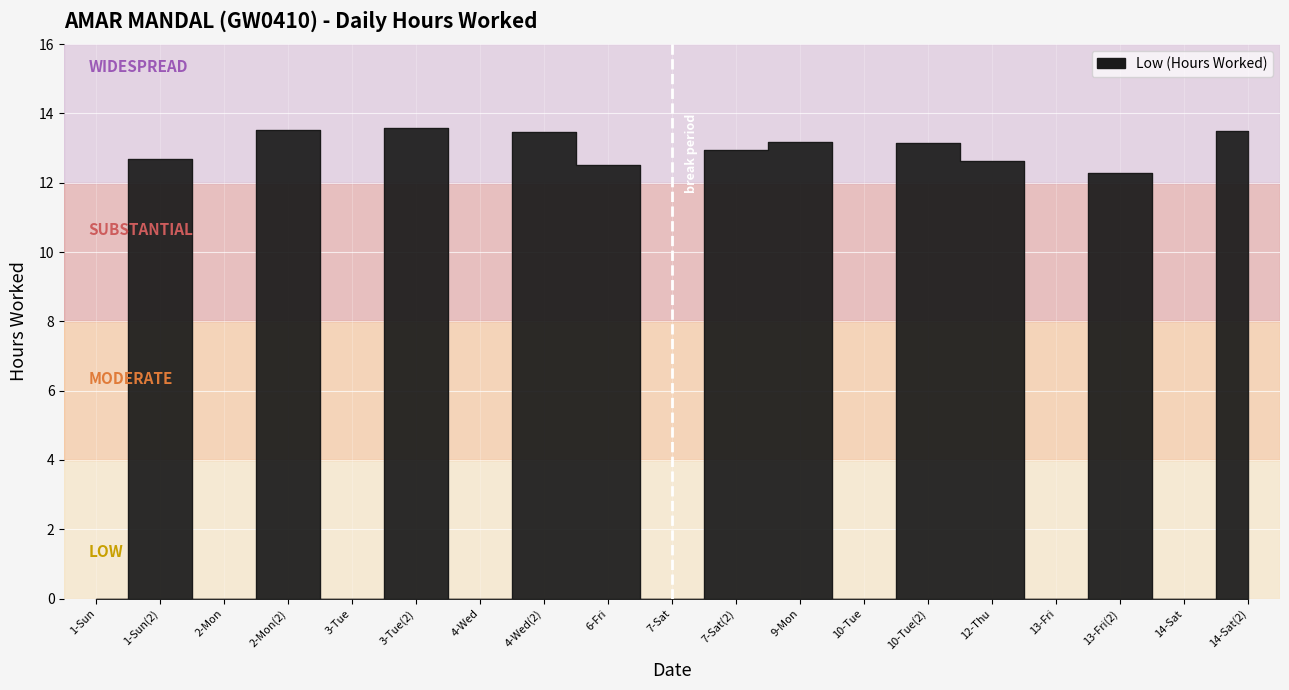

Where is the first local maximum?

1-Sun(2)